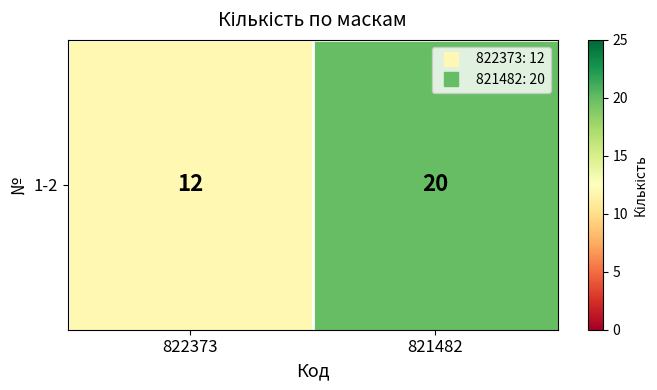

Rank the categories by value from highest to lowest.

821482, 822373